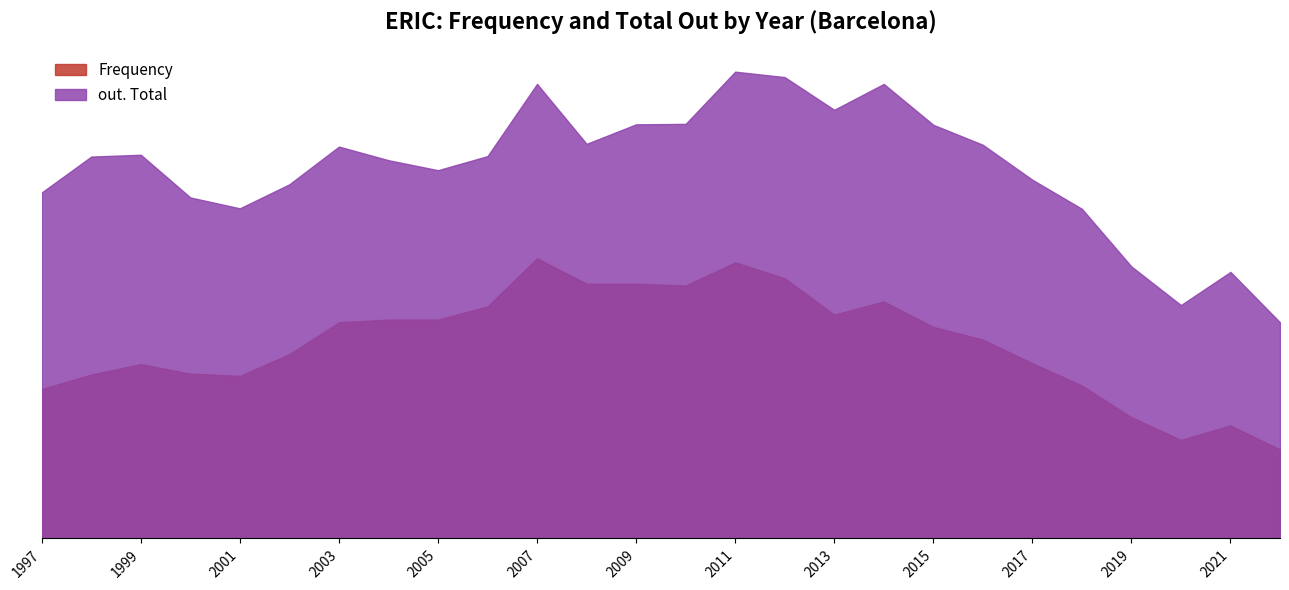

Is the value of Frequency at 2016 greater than the value of out. Total at 2001?

No